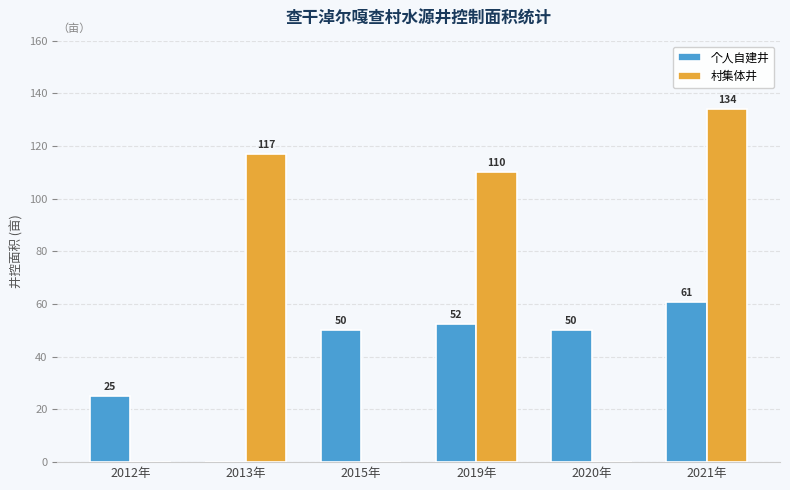

Which category has the highest value across all series?

2021年